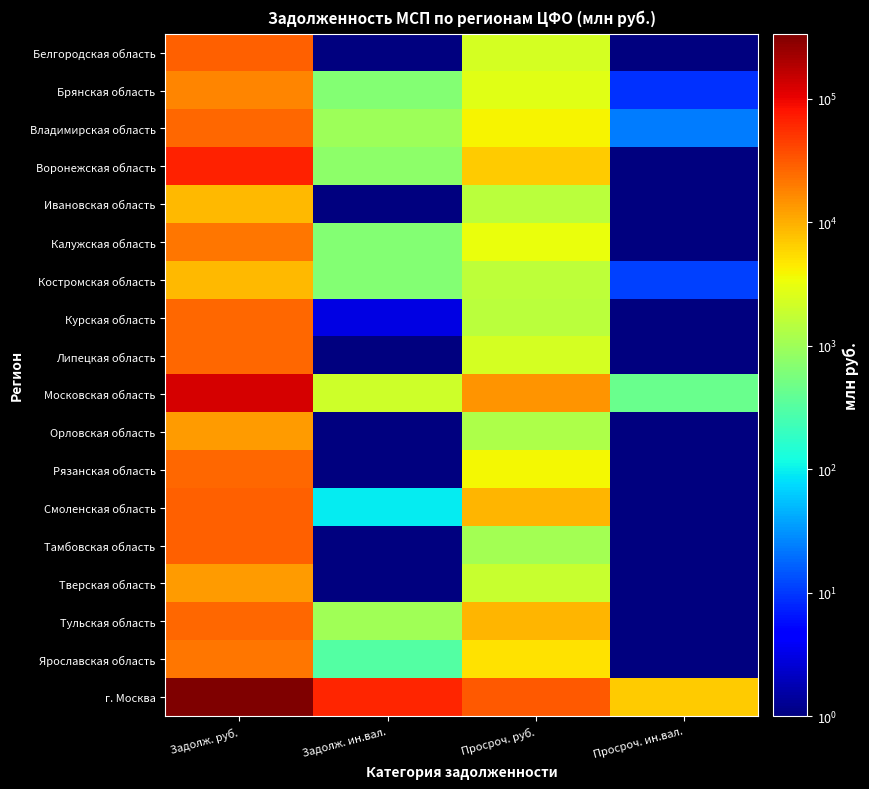

Which series changed the most between Задолж. ин.вал. and Просроч. ин.вал.?

г. Москва